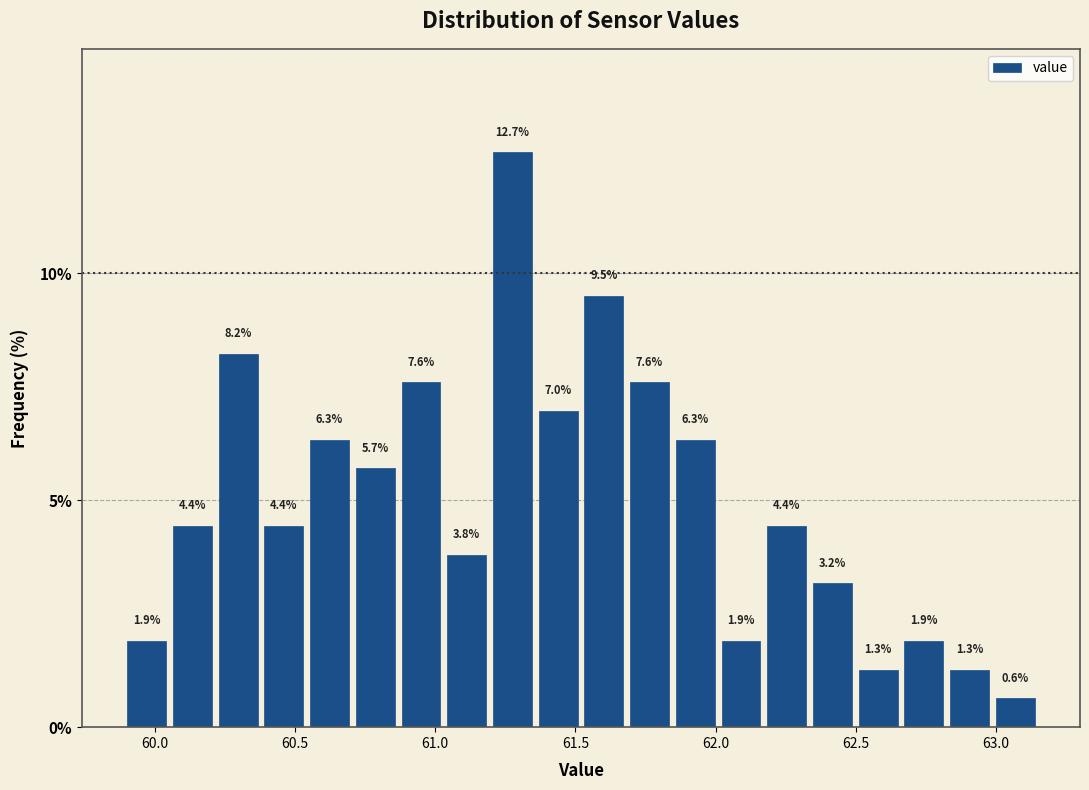

Around what value on the x-axis is the tallest bar? Give the approximate position of its centre, as read against the axis.

61.30